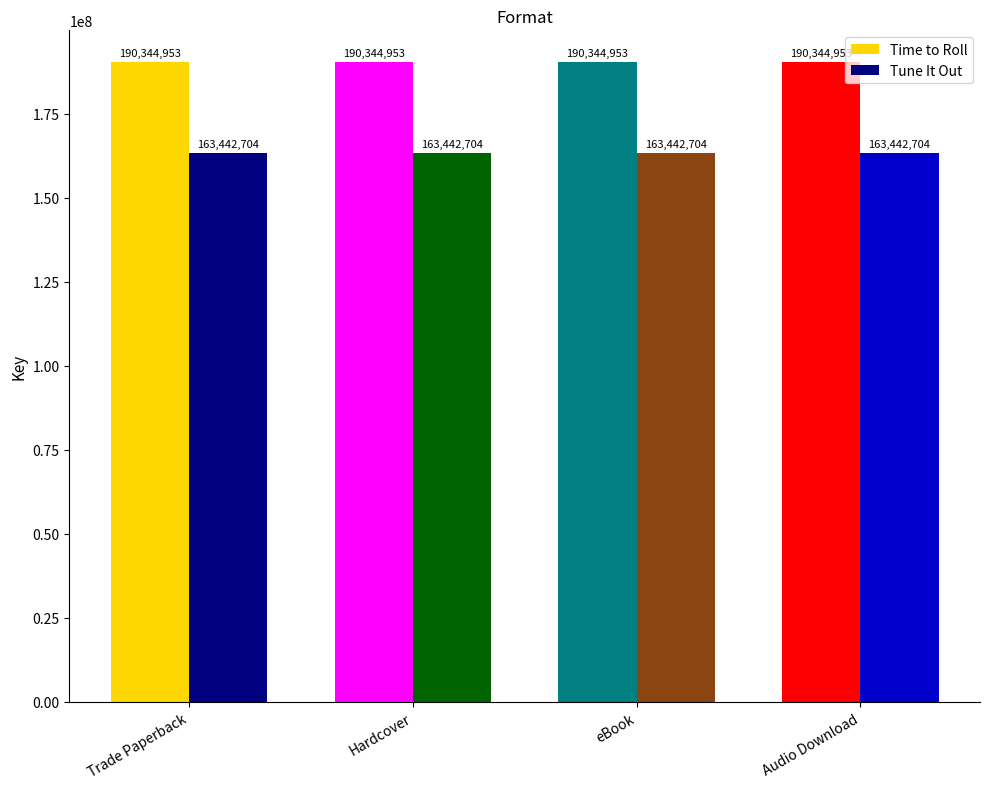

At Hardcover, list the series in order from largest to smallest.

Time to Roll, Tune It Out